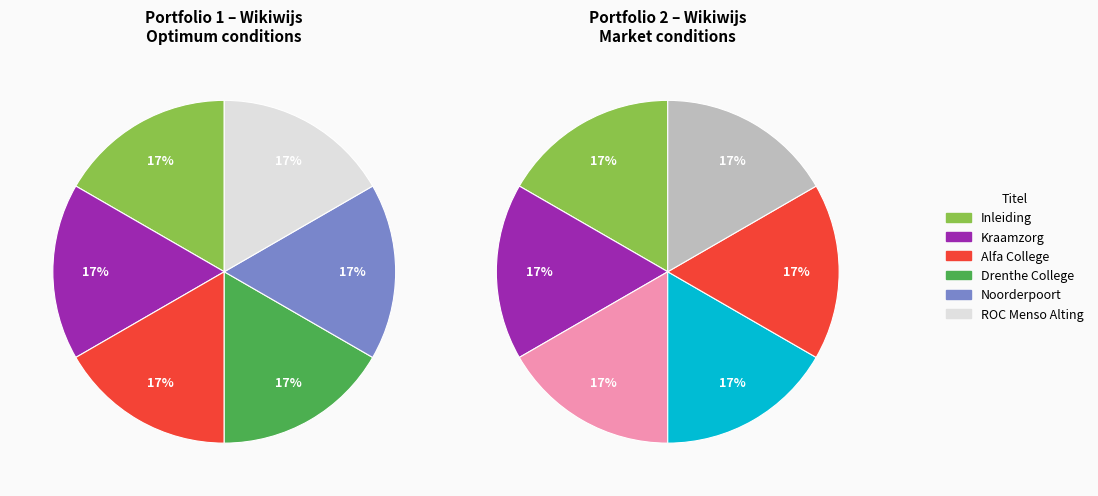

How many segments does this pie chart have?

6